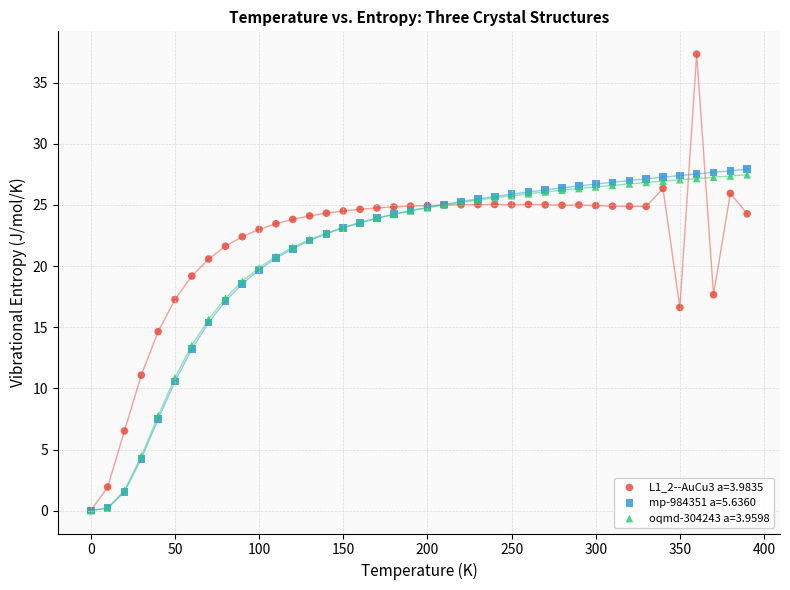

What are all the series names shown in the legend?

L1_2--AuCu3 a=3.9835, mp-984351 a=5.6360, oqmd-304243 a=3.9598